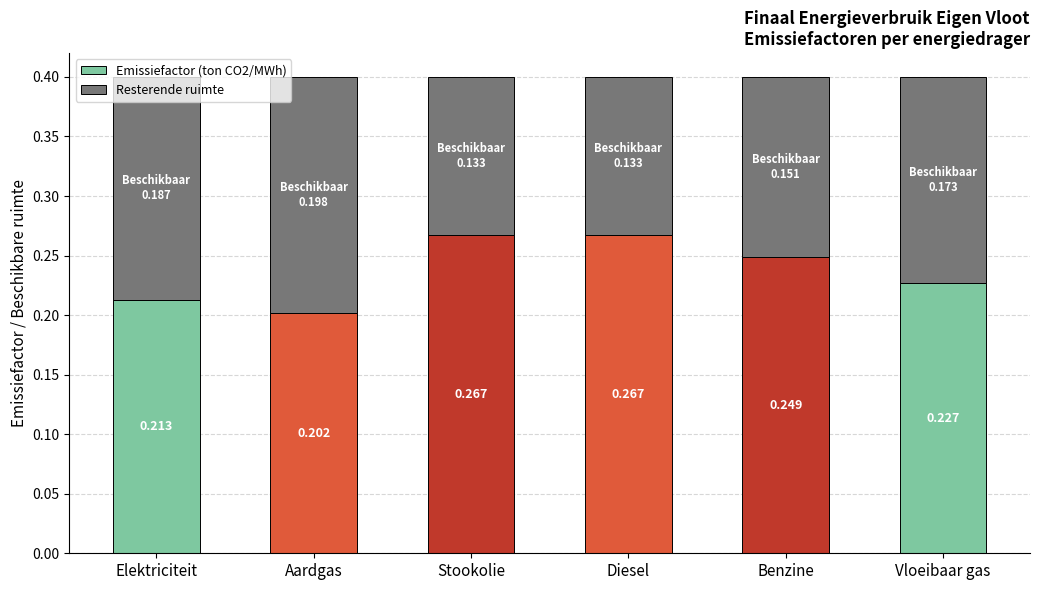

Which category has the lowest value in the Emissiefactor (ton CO2/MWh) series?

Aardgas